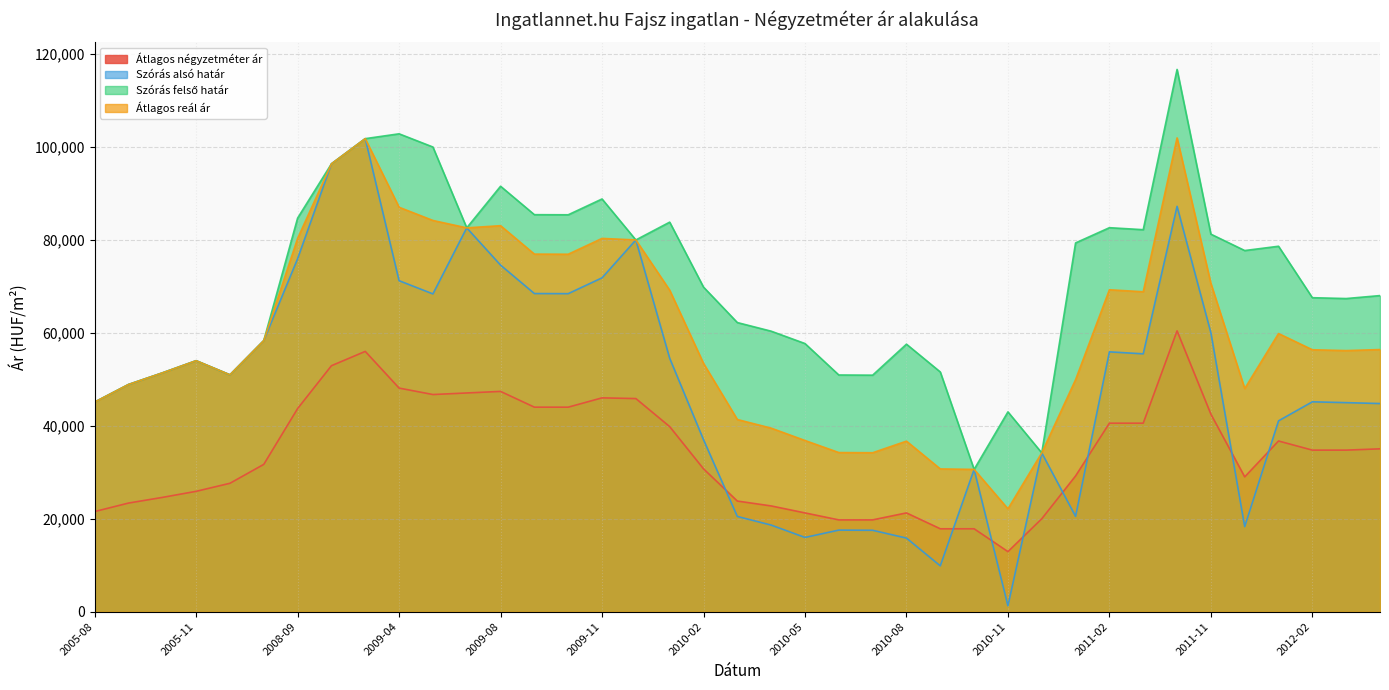

What position from the left is 2009-04?

10